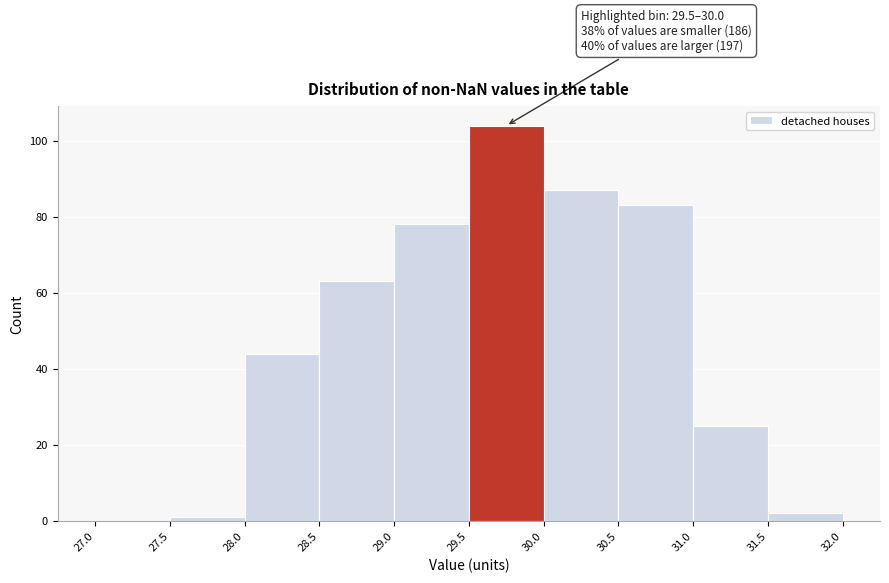

Over which range of the x-axis is the bar tallest?

29.5 to 30.0